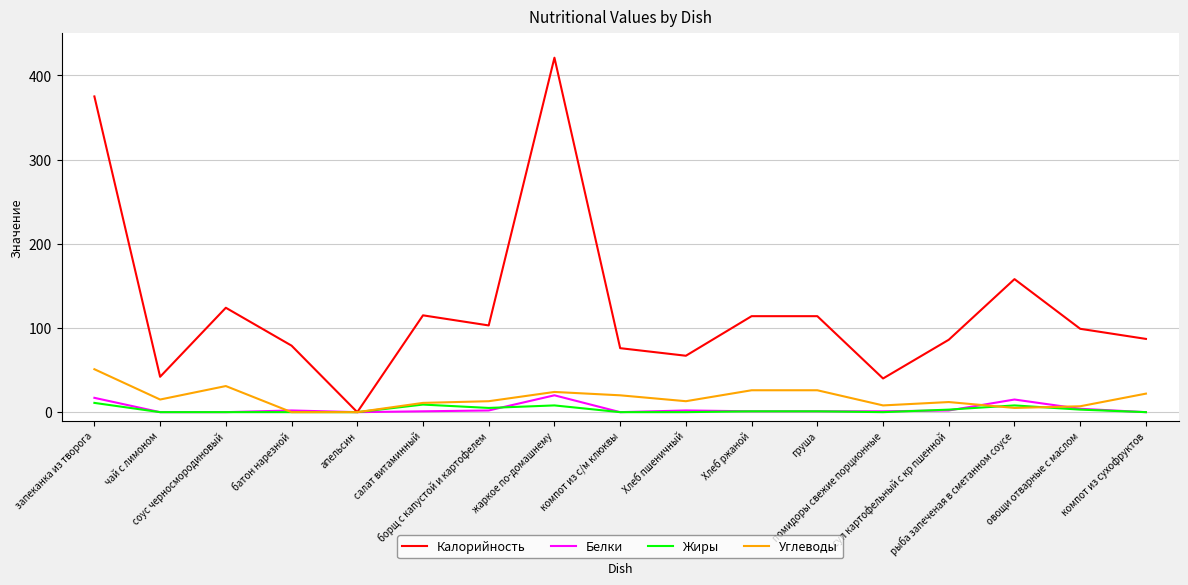

What is the highest value of the Жиры series?

11